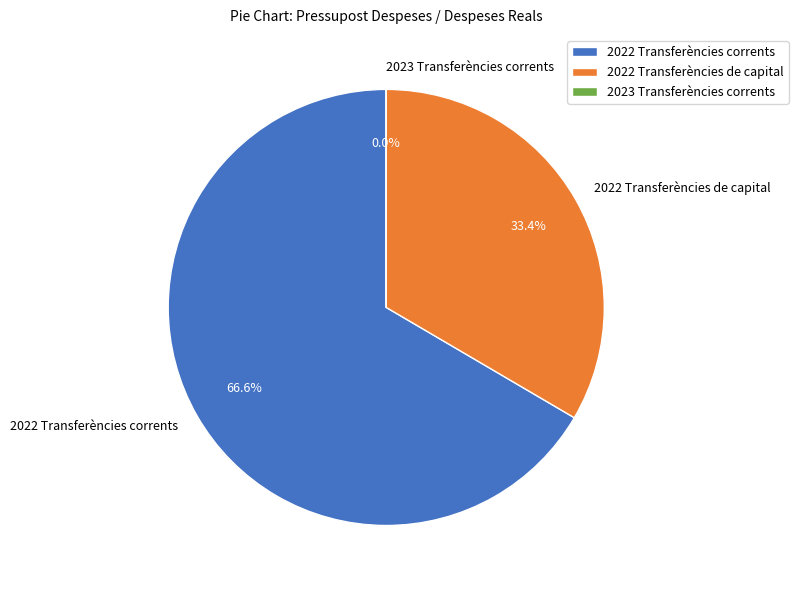

What is the ratio of the value at 2022 Transferències corrents to the value at 2022 Transferències de capital?

2.0